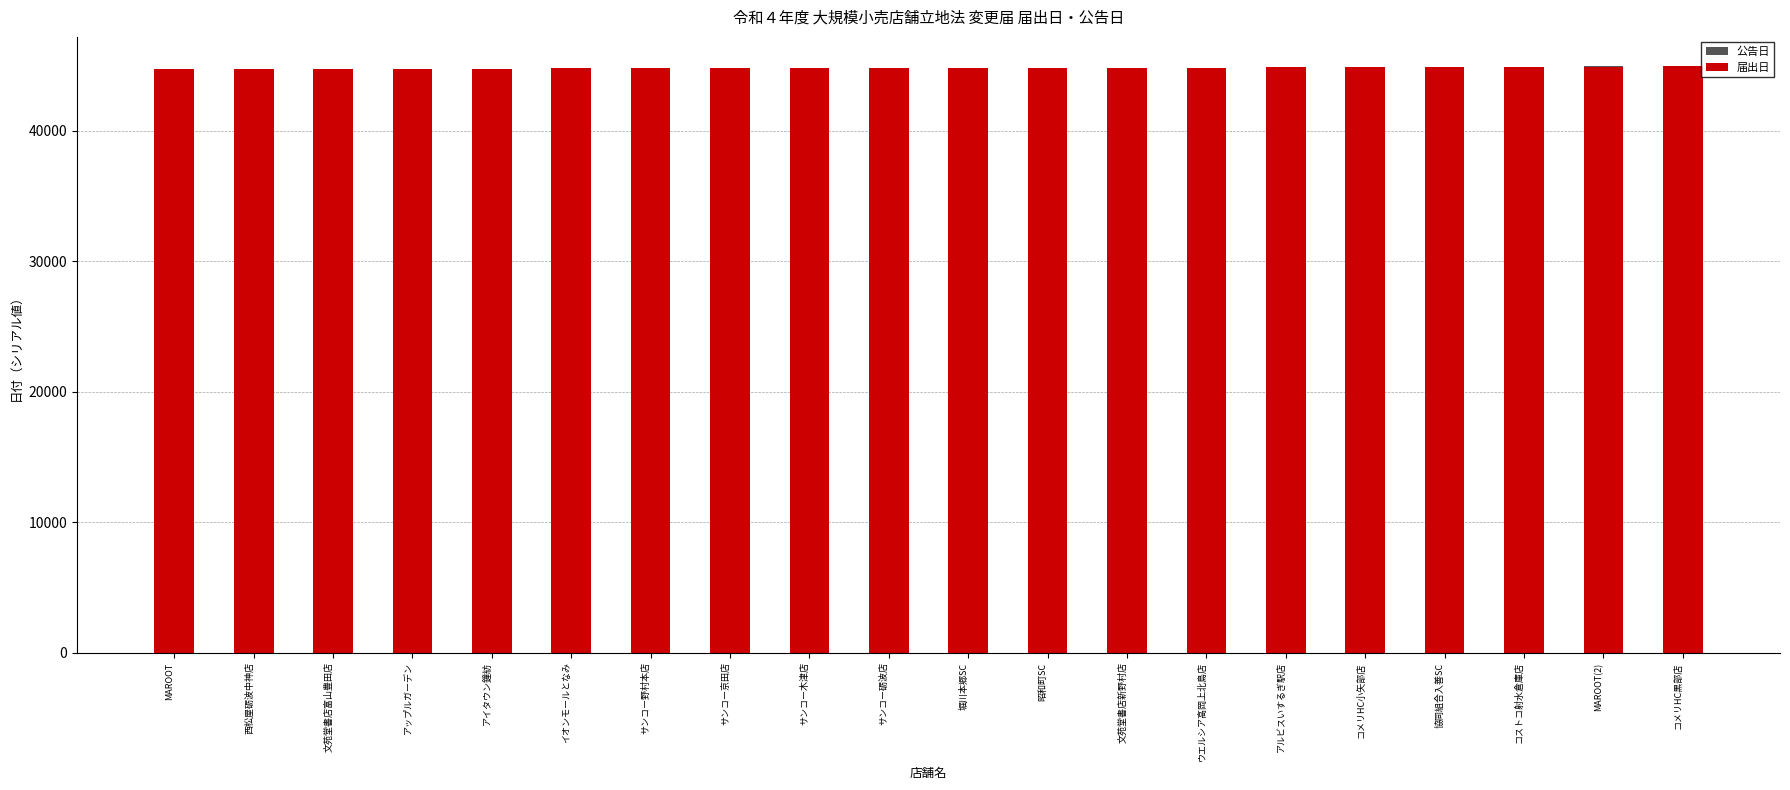

Reading left to right, extract all data points from this chart.

公告日: MAROOT=44706	西松屋砺波中神店=44720	文苑堂書店富山豊田店=44739	アップルガーデン=44743	アイタウン鐘紡=44750	イオンモールとなみ=44783	サンコー野村本店=44813	サンコー京田店=44813	サンコー木津店=44813	サンコー砺波店=44813	堀川本郷SC=44813	昭和町SC=44813	文苑堂書店新野村店=44813	ウエルシア高岡上北島店=44825	アルビスいするぎ駅店=44883	コメリHC小矢部店=44886	協同組合入善SC=44916	コストコ射水倉庫店=44916	MAROOT(2)=44939	コメリHC黒部店=44942
届出日: MAROOT=44694	西松屋砺波中神店=44707	文苑堂書店富山豊田店=44726	アップルガーデン=44732	アイタウン鐘紡=44740	イオンモールとなみ=44767	サンコー野村本店=44798	サンコー京田店=44798	サンコー木津店=44798	サンコー砺波店=44798	堀川本郷SC=44798	昭和町SC=44798	文苑堂書店新野村店=44798	ウエルシア高岡上北島店=44806	アルビスいするぎ駅店=44866	コメリHC小矢部店=44875	協同組合入善SC=44894	コストコ射水倉庫店=44904	MAROOT(2)=44917	コメリHC黒部店=44923